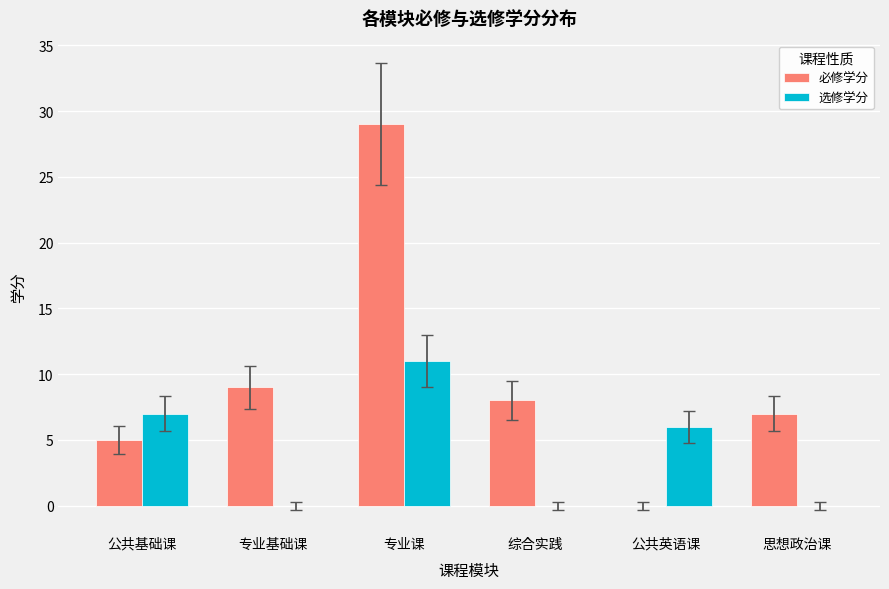

What is the sum of all 必修学分 values?

58